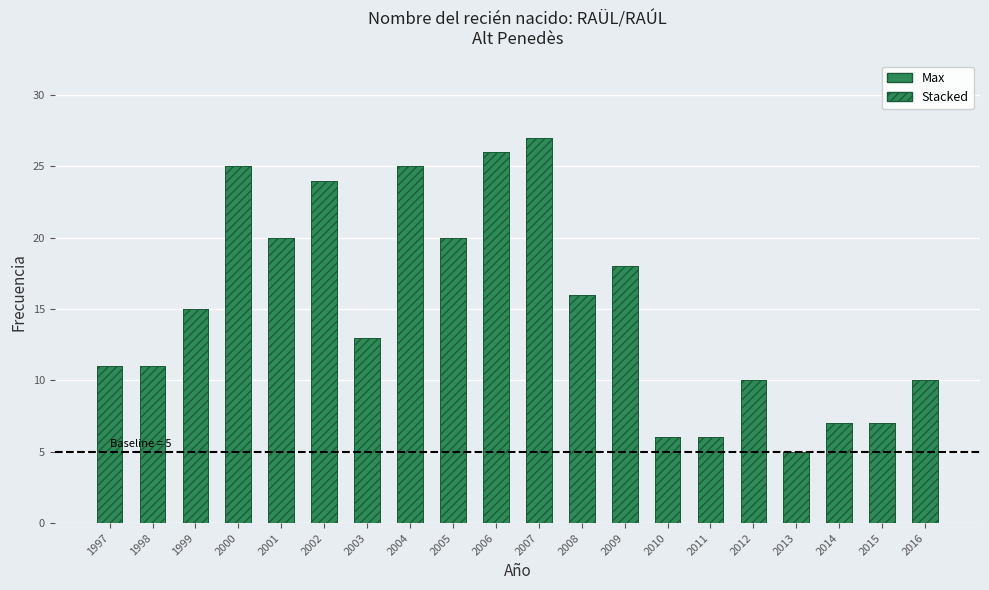

Which label corresponds to the largest value in the chart?

2007